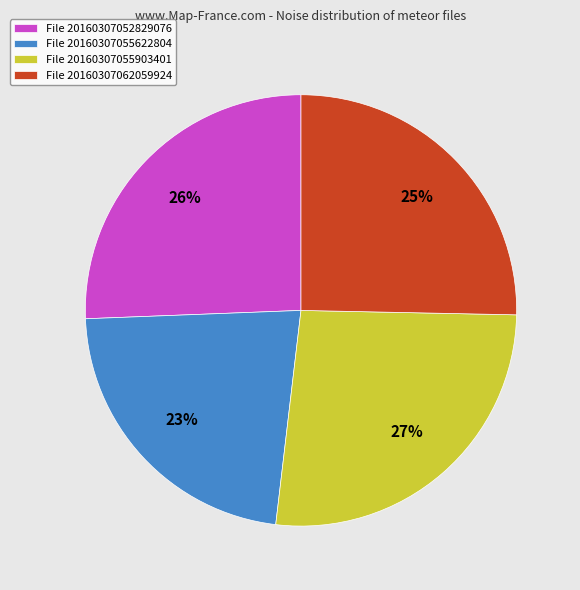

Is it true that File 20160307062059924 is 25% of the pie?

True